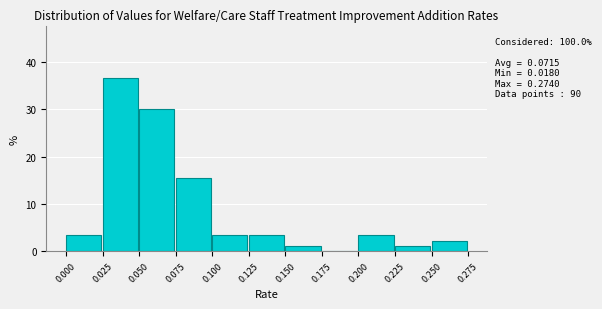

Over which range of the x-axis is the bar tallest?

0.025 to 0.050